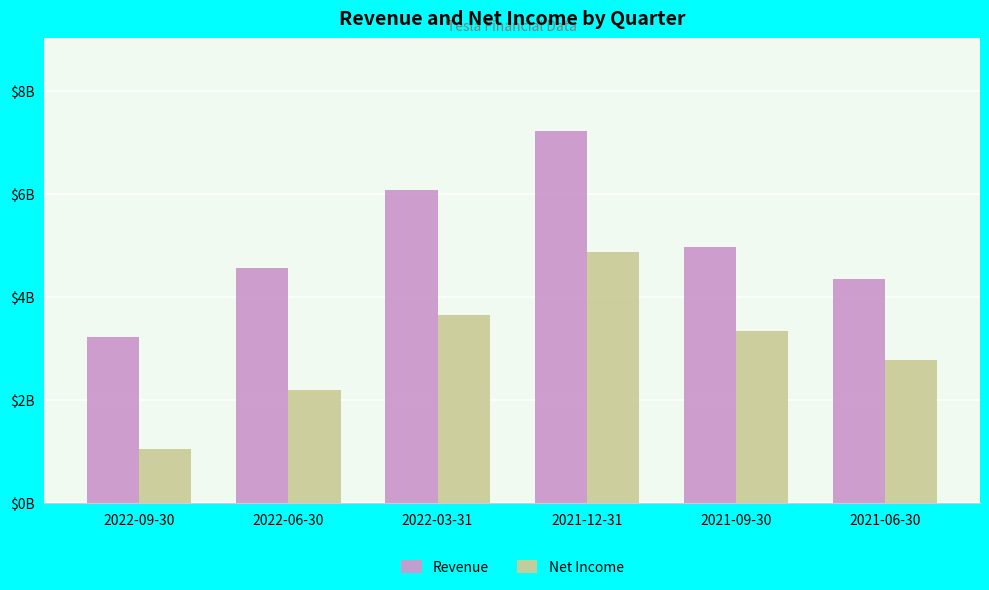

Which series changed the most between 2022-03-31 and 2021-12-31?

Net Income